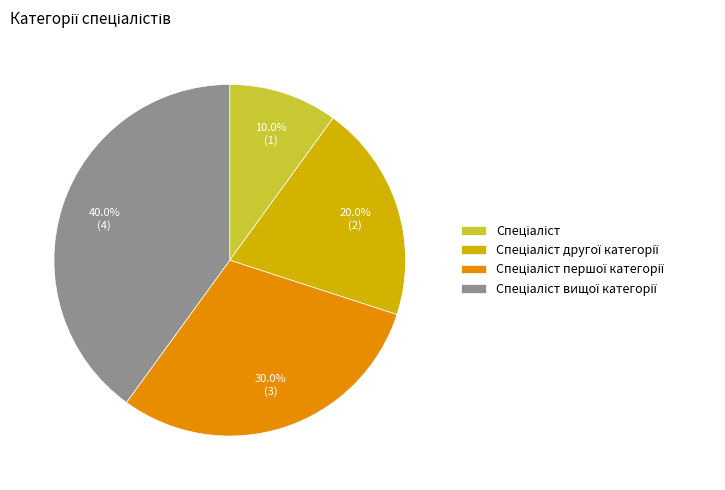

Is there a majority slice in this chart?

No